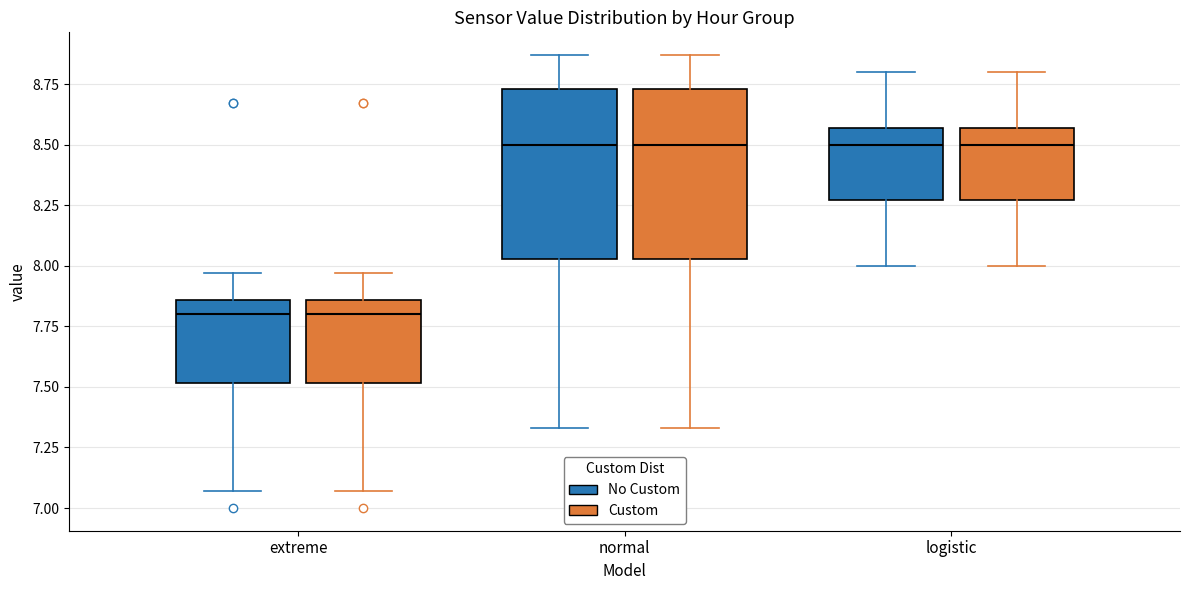

Reading left to right, transcribe this box plot: for each box, give where its median line is, the range the box spans, and where its two whiskers end, as read against the y-axis. The values are not printed on the chart, so give them approximately, as read against the axis.

extreme (No Custom): median 7.80, box 7.50 to 7.85, whiskers 7.05 to 7.95
extreme (Custom): median 7.80, box 7.50 to 7.85, whiskers 7.05 to 7.95
normal (No Custom): median 8.50, box 8.05 to 8.75, whiskers 7.35 to 8.85
normal (Custom): median 8.50, box 8.05 to 8.75, whiskers 7.35 to 8.85
logistic (No Custom): median 8.50, box 8.25 to 8.55, whiskers 8.00 to 8.80
logistic (Custom): median 8.50, box 8.25 to 8.55, whiskers 8.00 to 8.80